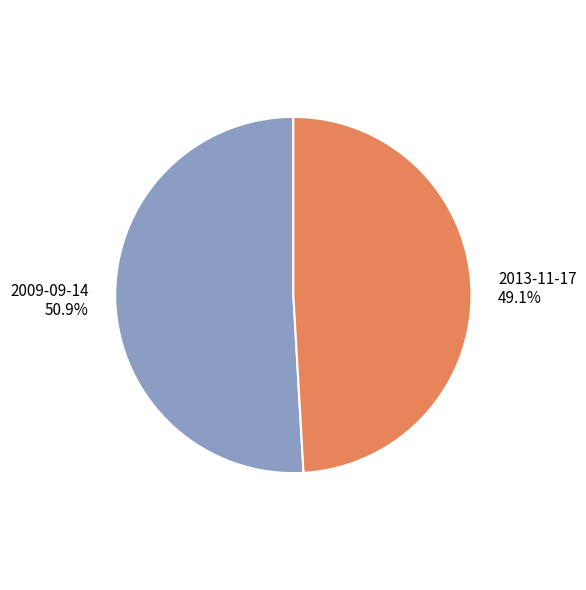

Which has a higher value, 2013-11-17 49.1% or 2009-09-14 50.9%?

2009-09-14 50.9%